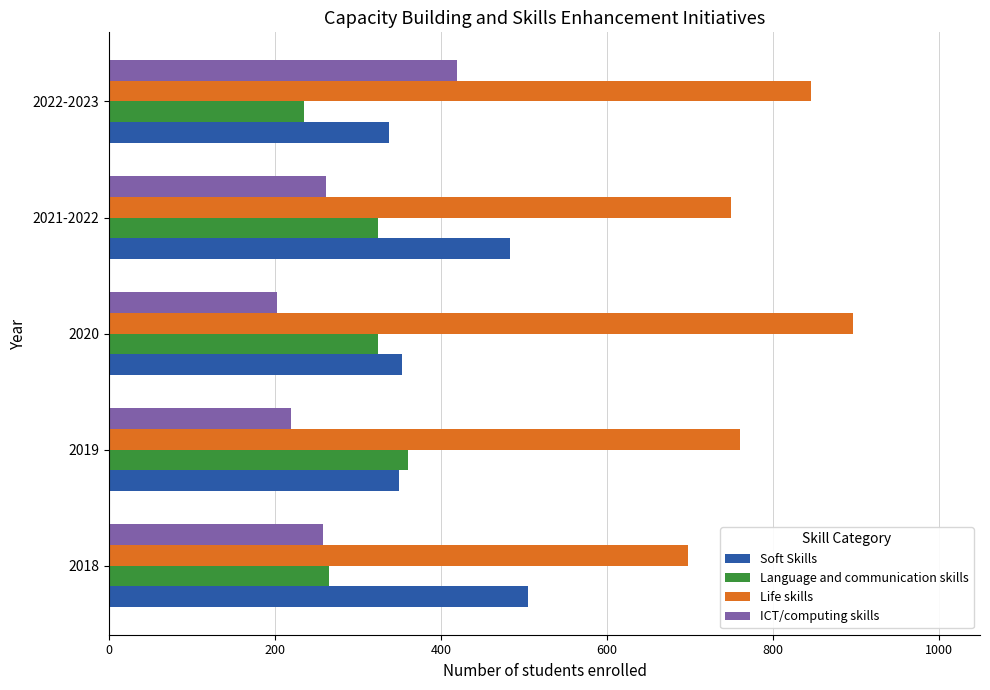

What is the approximate value of Language and communication skills at 2019?

360